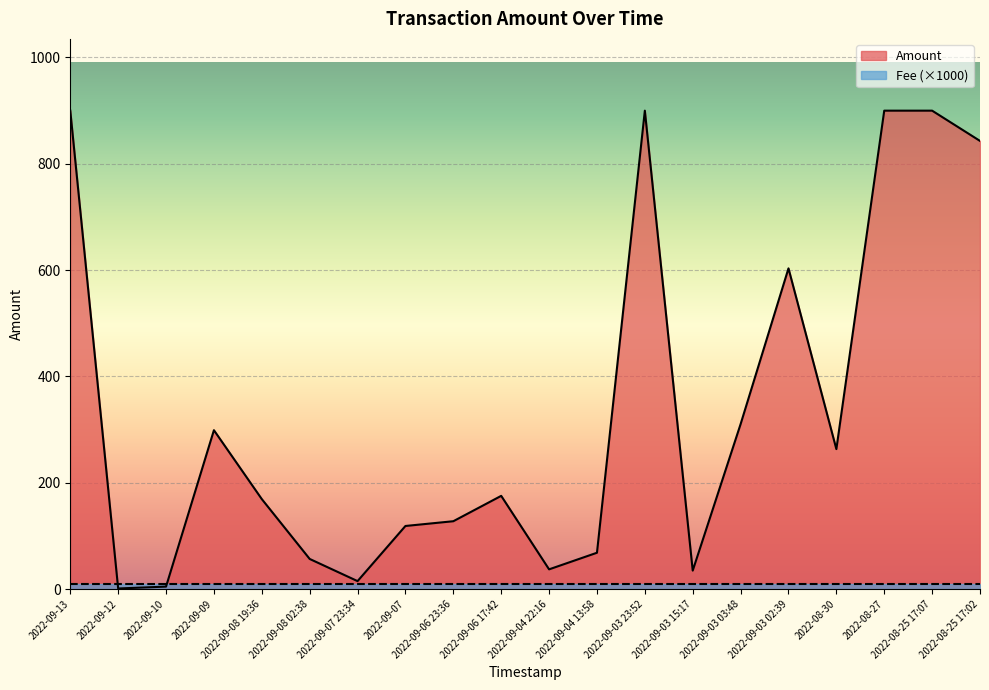

What is the change in value from 2022-09-08 02:38 to 2022-09-06 23:36?

+70.9